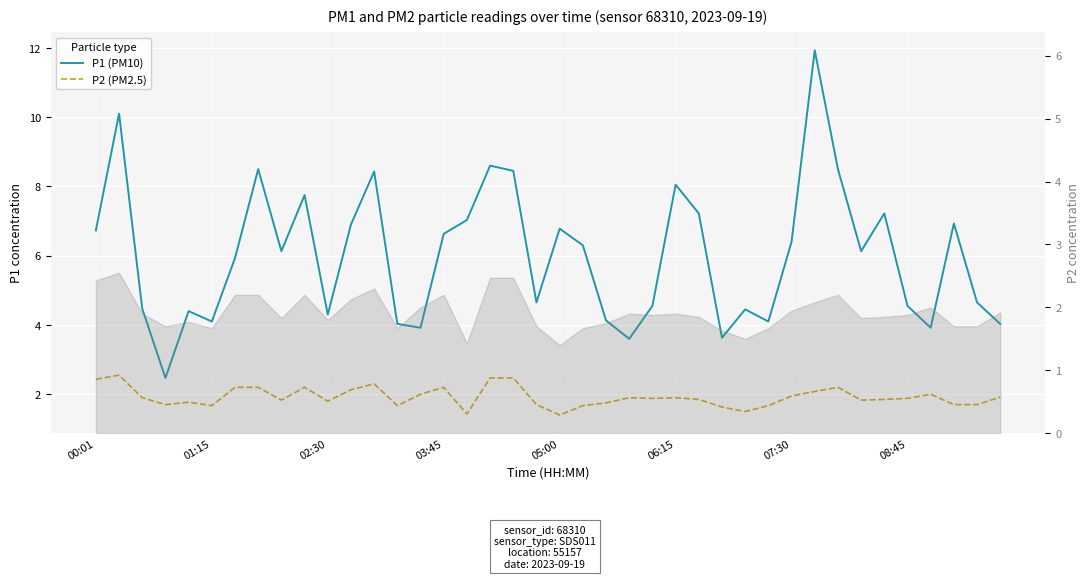

What is the minimum value for P1 (PM10)?

2.5